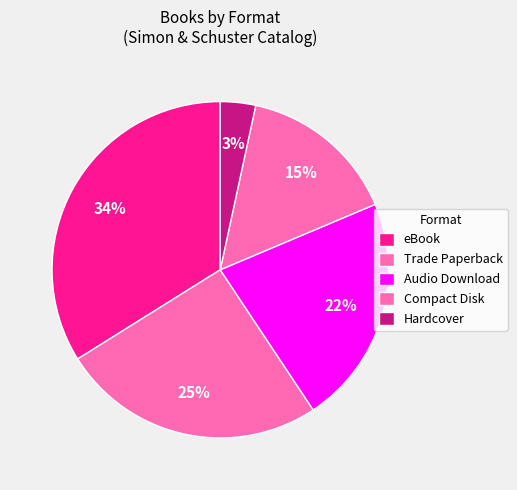

How many segments does this pie chart have?

5